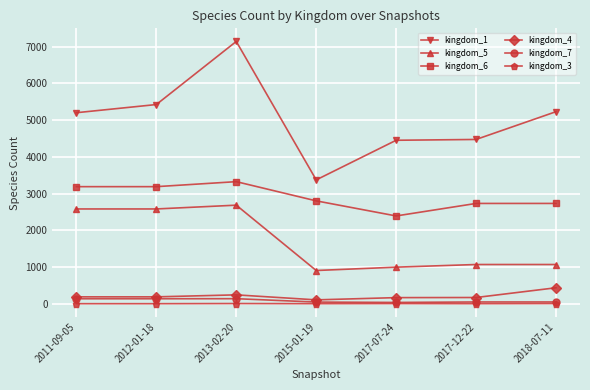

Where is the first local minimum for kingdom_1?

2015-01-19